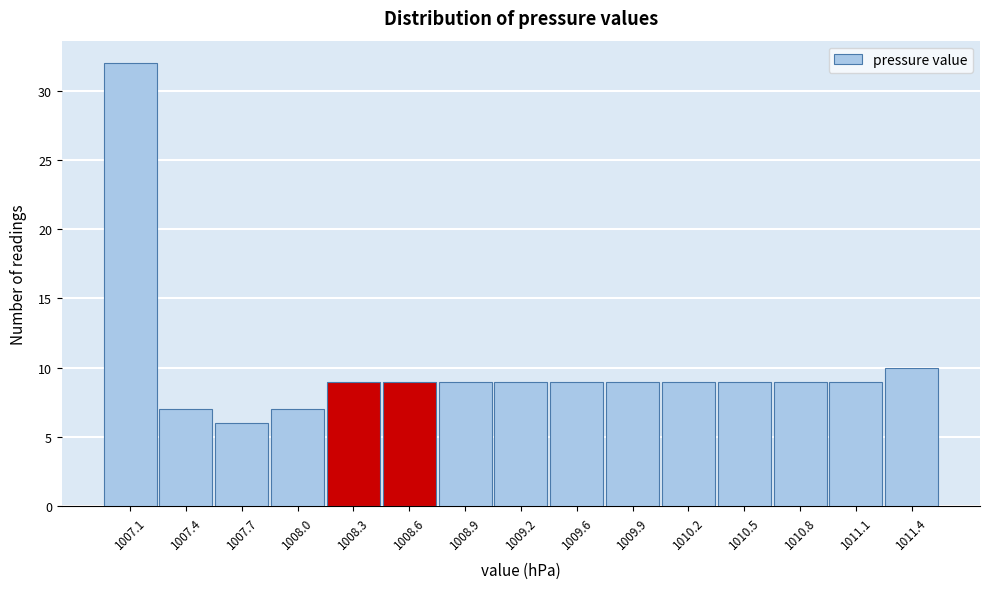

Reading left to right, extract all data points from this chart.

1007.1=32	1007.4=7	1007.7=6	1008.0=7	1008.3=9	1008.6=9	1008.9=9	1009.2=9	1009.6=9	1009.9=9	1010.2=9	1010.5=9	1010.8=9	1011.1=9	1011.4=10